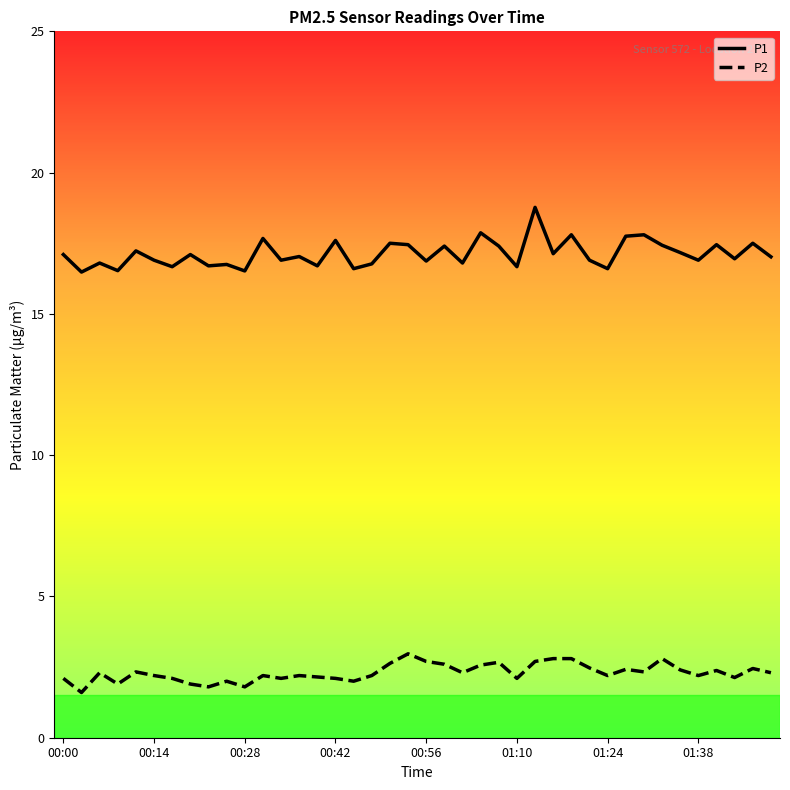

What is the sum of all P1 values?

685.2